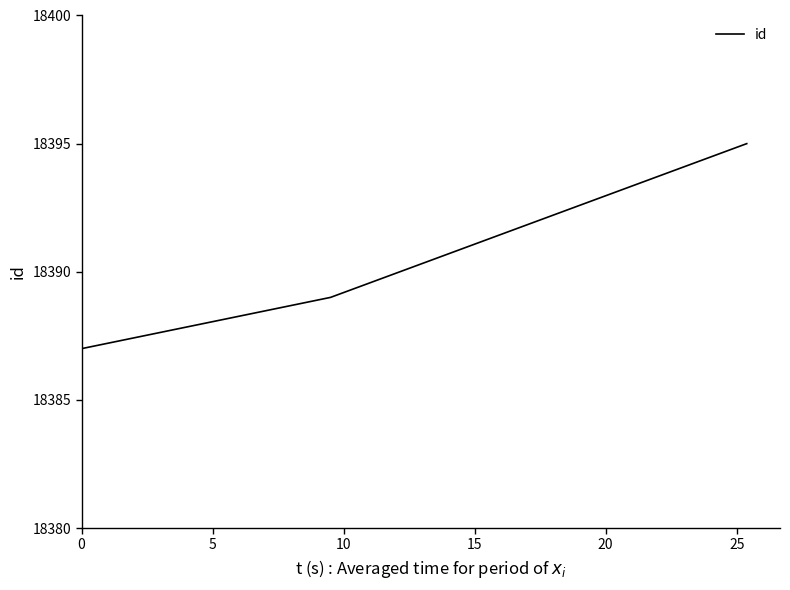

Reading left to right, transcribe all the data shown in this chart.

18387	18389	18395